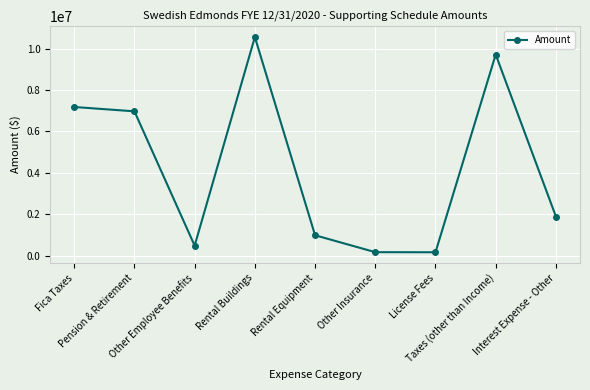

What is the greatest value displayed?

10556097.8